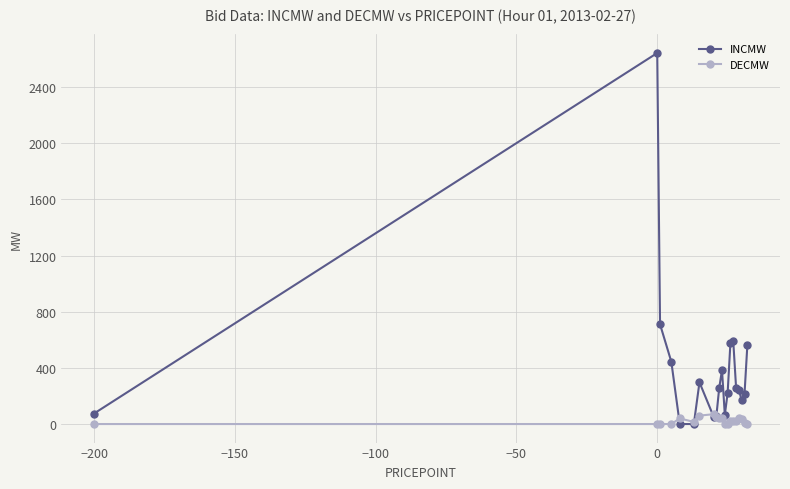

Which series has the largest total across all categories?

INCMW